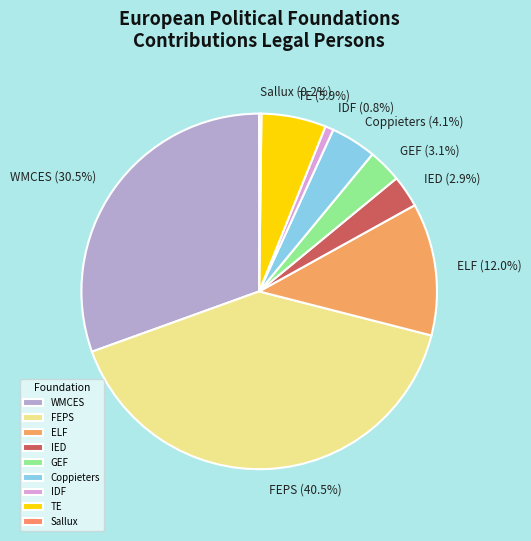

How much of the chart is everything except GEF?

96.9%